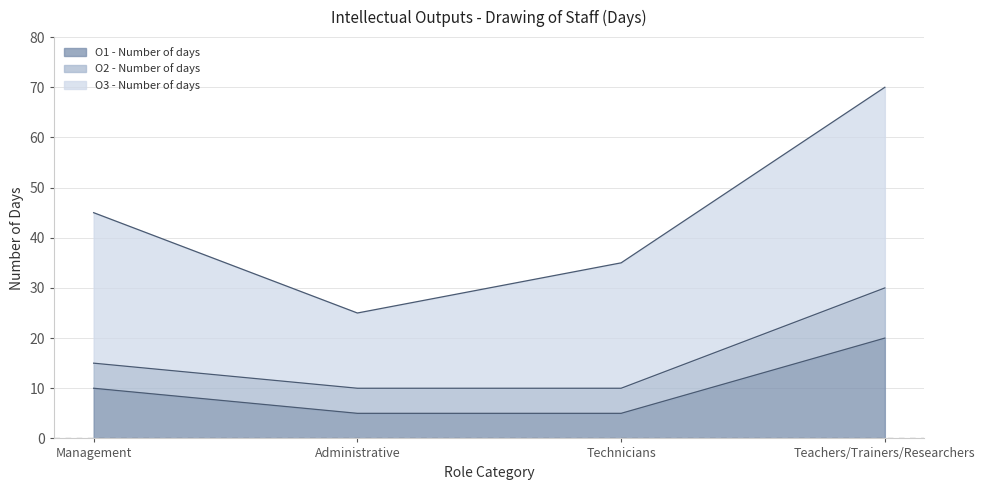

True or false: O1 - Number of days and O3 - Number of days cross at least once.

False